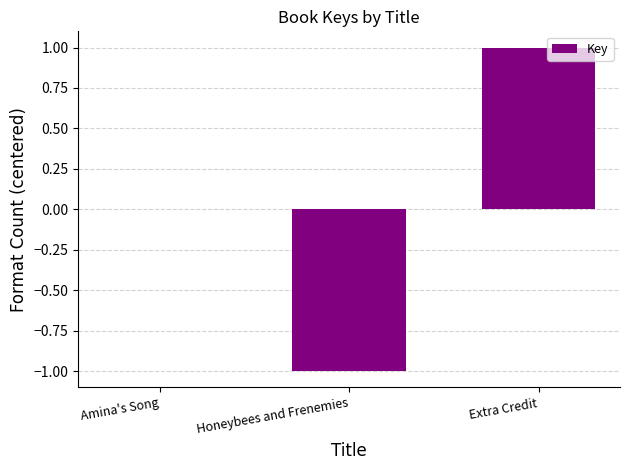

Count the number of categories in the chart.

3